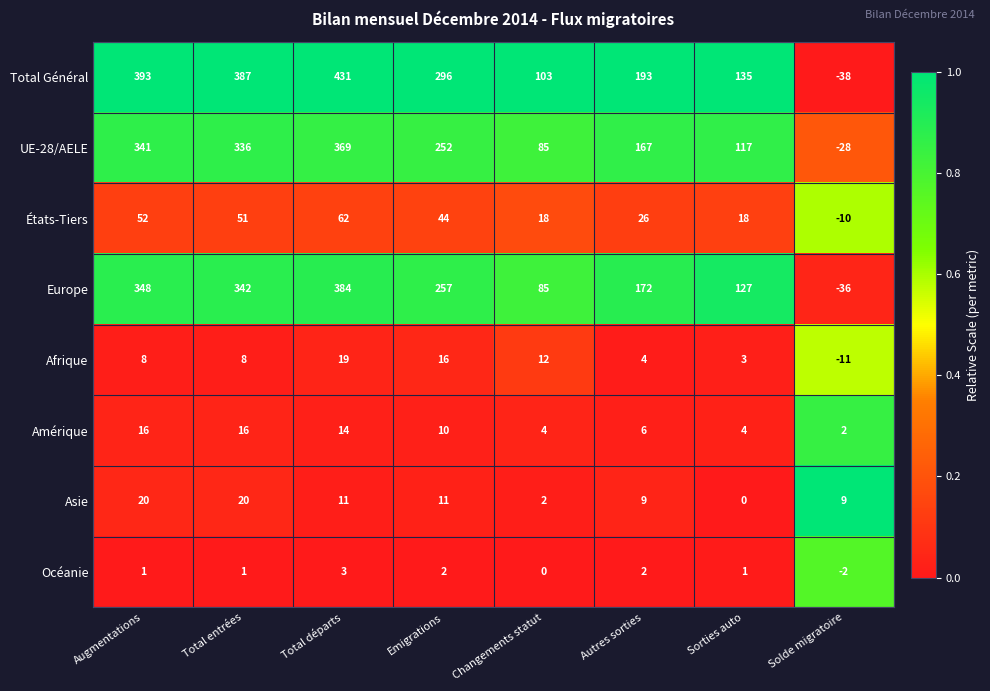

At which category is the sum across all series the highest?

Total départs